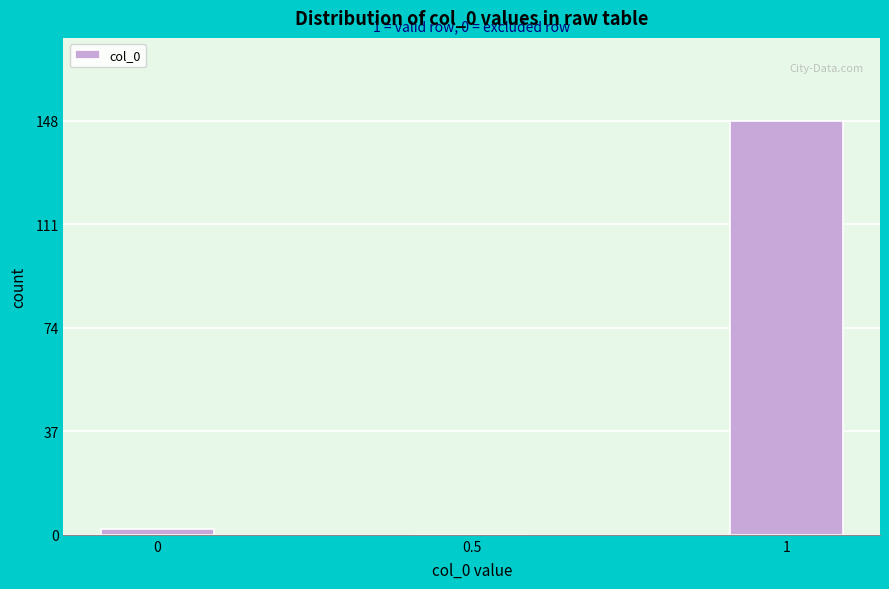

Reading left to right, transcribe all the data shown in this chart.

0=2	0.5=0	1=148